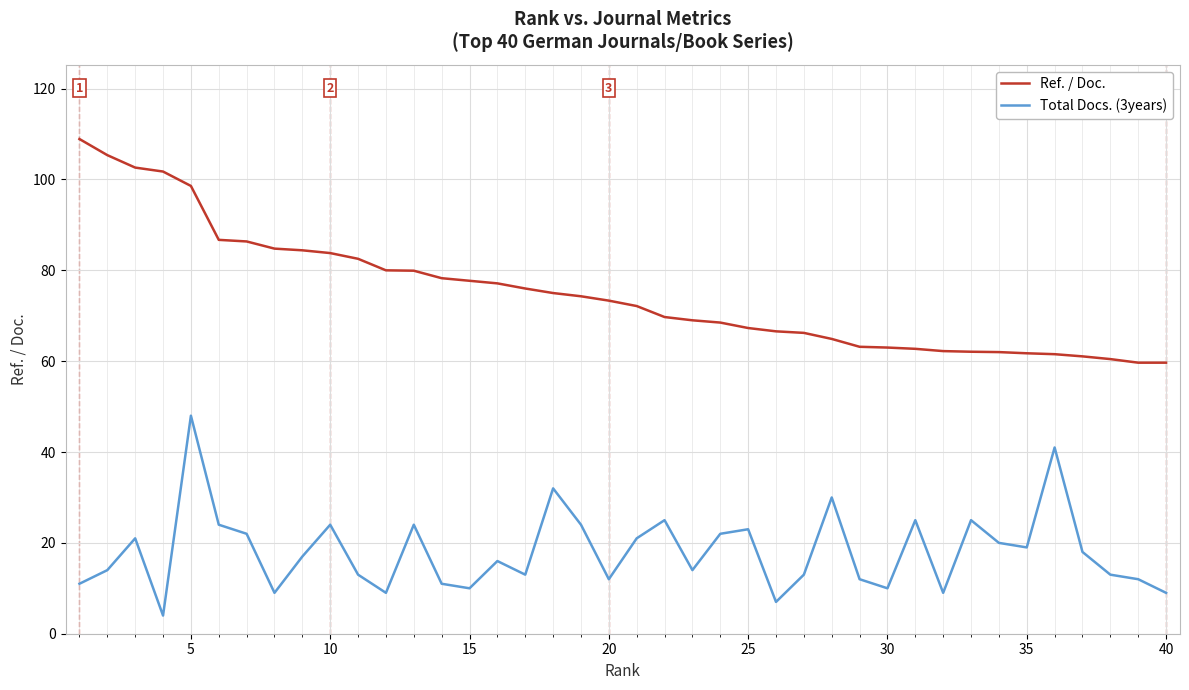

What is the smallest value displayed?

4.0